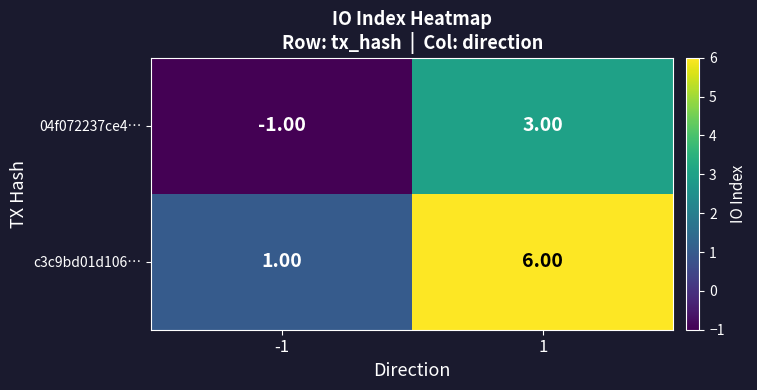

Rank the categories by c3c9bd01d106… value from highest to lowest.

1, -1